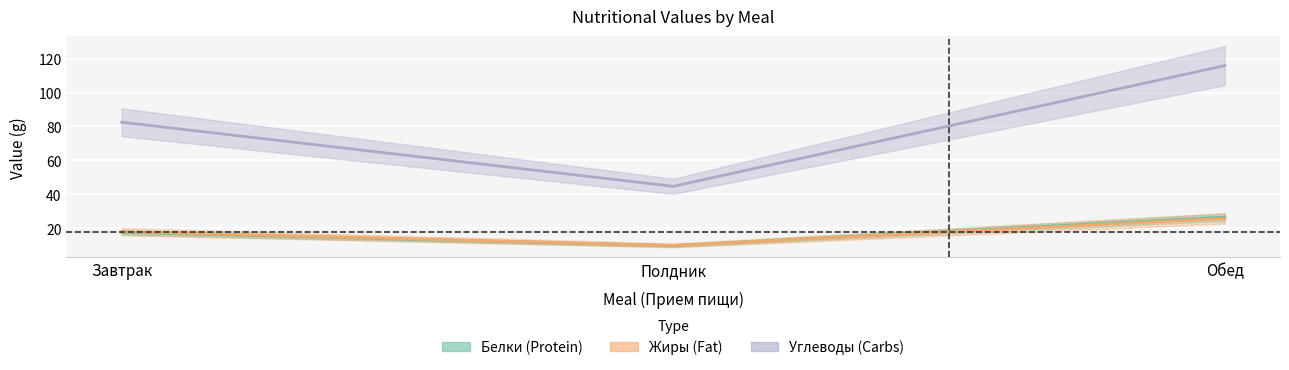

Is this an area chart (filled region under the line)?

No